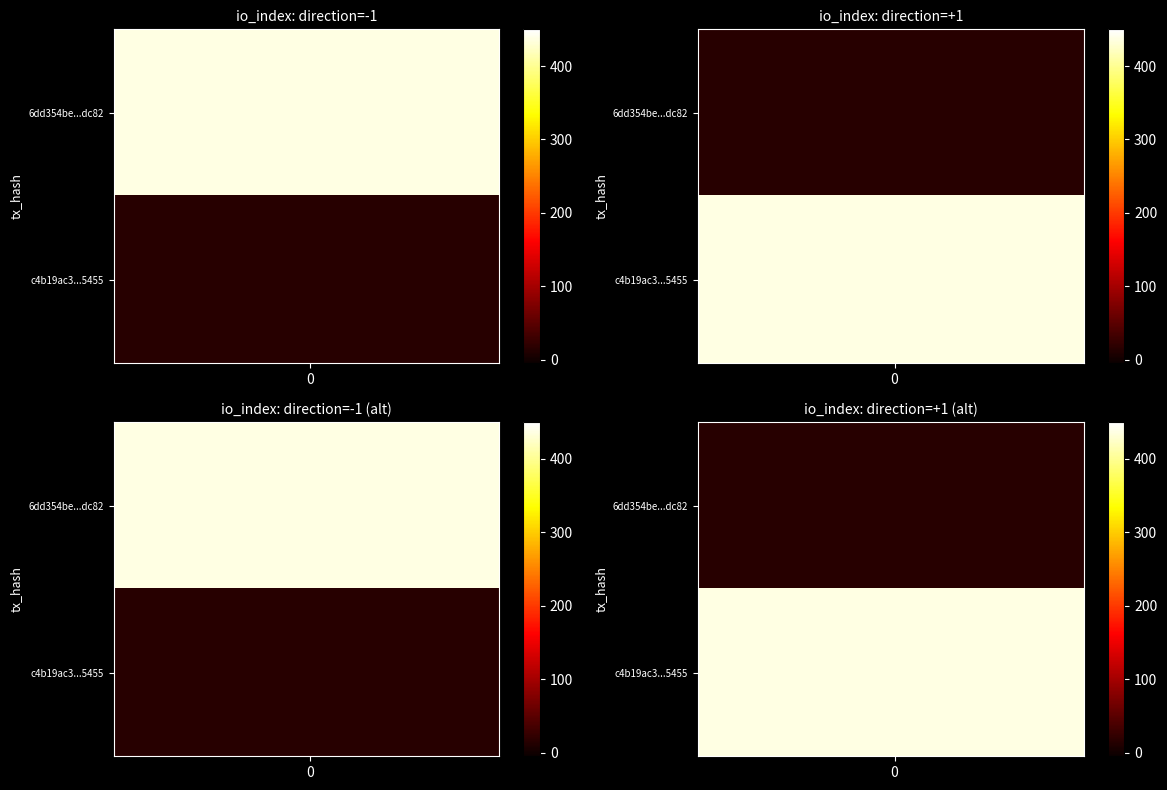

List the labels in order of c4b19ac39393c76210cb5a1a77210a596305455 value, smallest first.

-1, 1